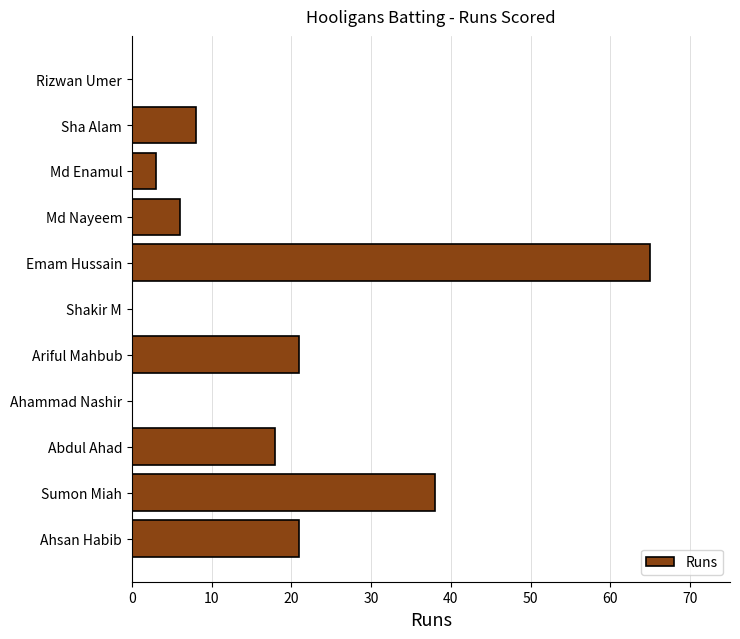

The value at Sumon Miah is 38. True or false?

True